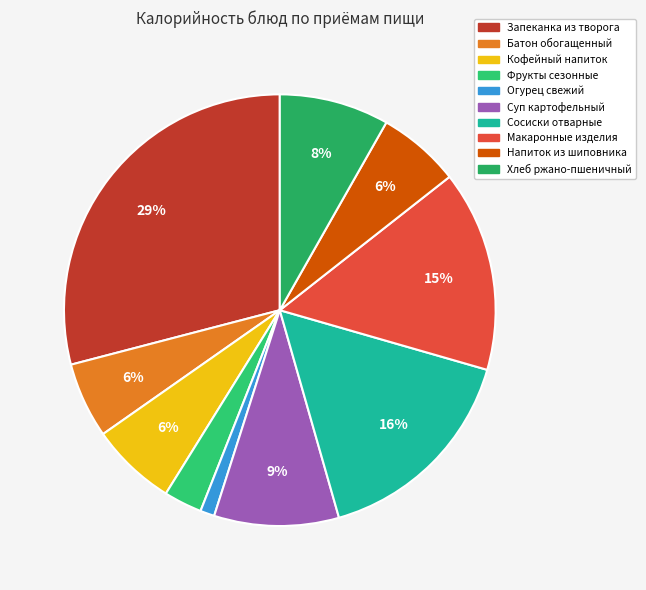

To the nearest percent, what is the difference between the Огурец свежий and Сосиски отварные slice percentages?

15%